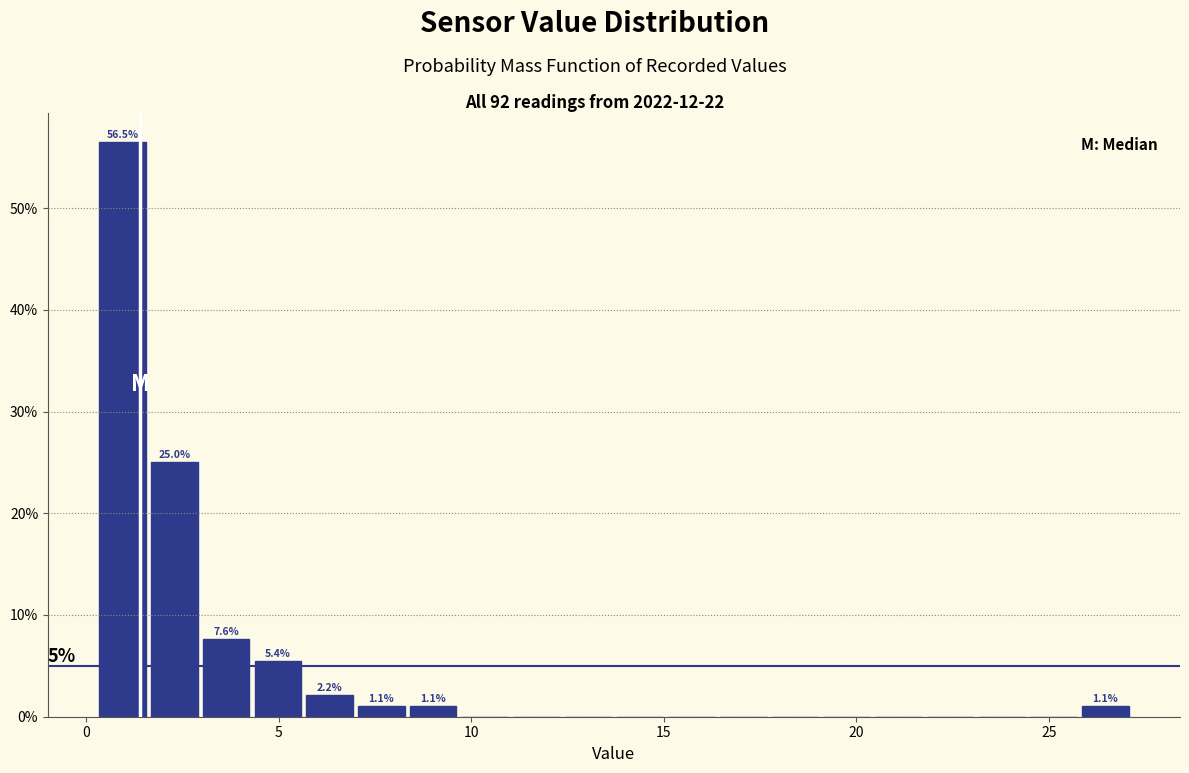

Read against the x-axis, roughly where is the centre of the tallest bar?

1.0